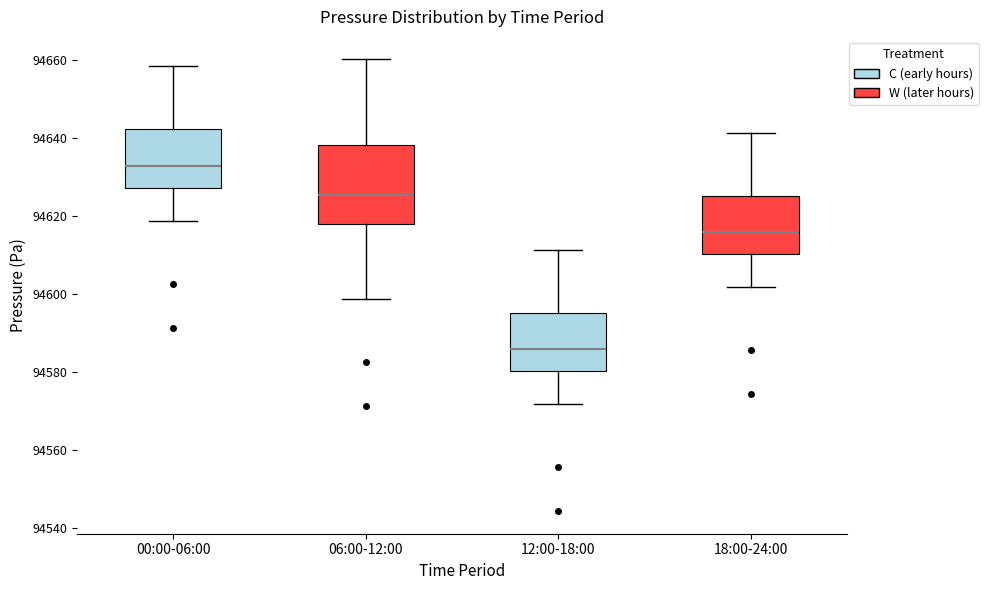

Comparing the boxes themselves (not the whiskers), which one is the tallest?

06:00-12:00